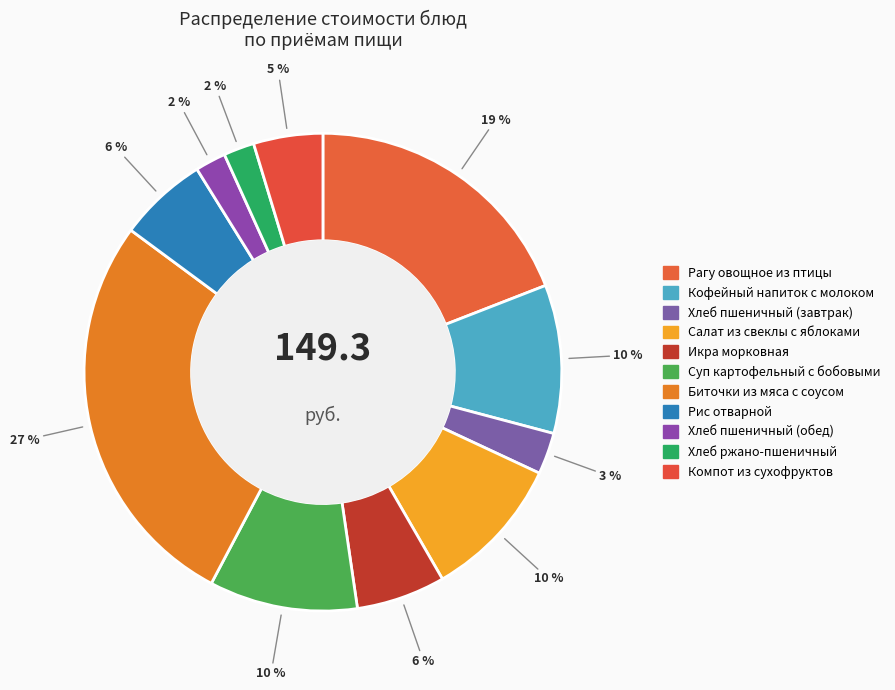

How many slices are in this pie chart?

11